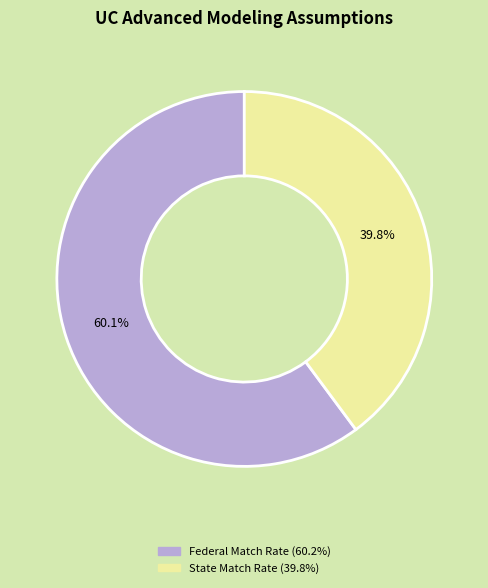

Does any single category account for the majority?

Yes